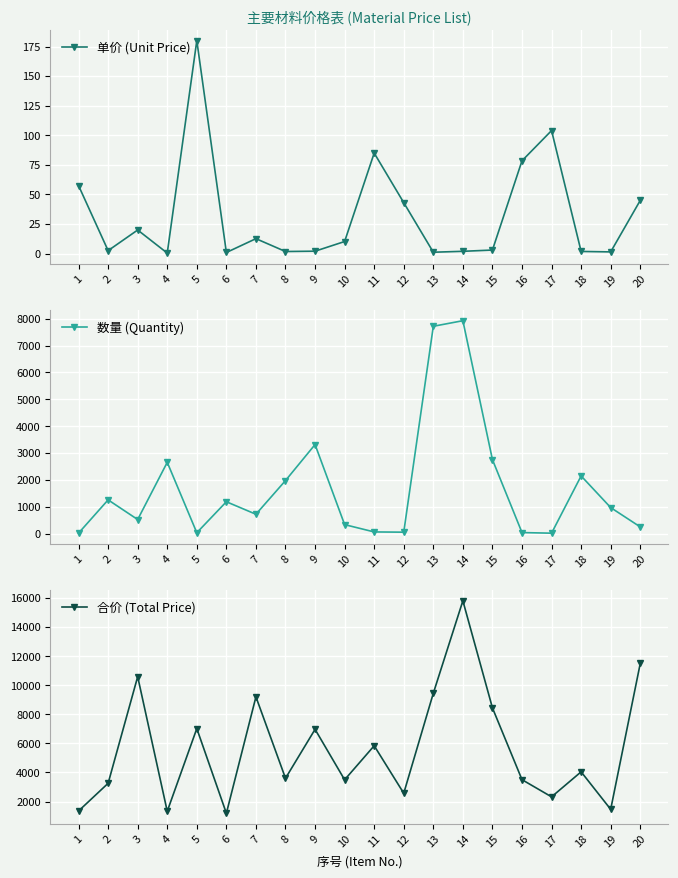

What are all the series names shown in the legend?

单价 (Unit Price), 数量 (Quantity), 合价 (Total Price)